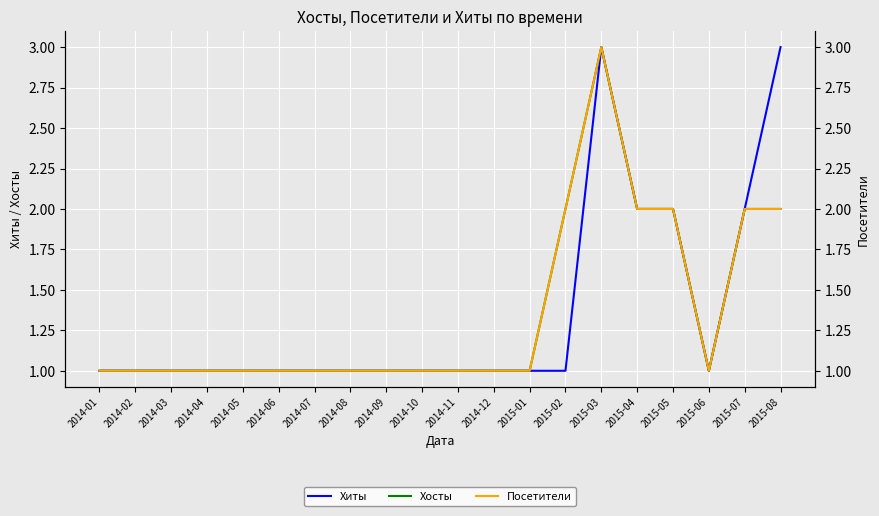

How many interior local valleys does the Хосты series have?

1